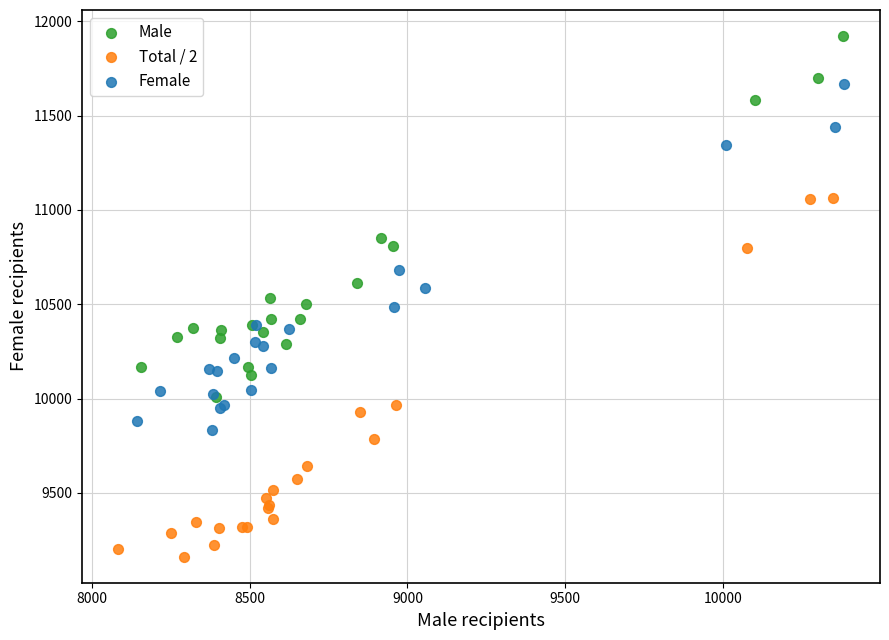

Which series reaches the minimum Y coordinate?

Total / 2